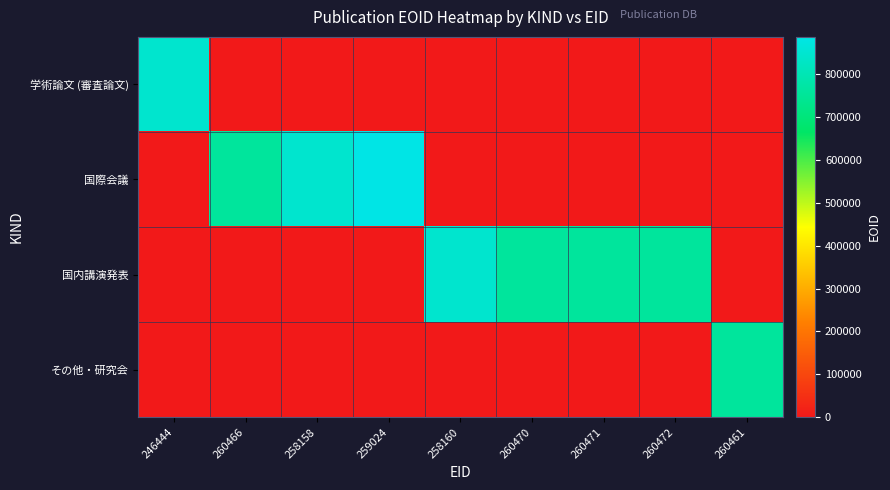

Reading left to right, transcribe all the data shown in this chart.

学術論文 (審査論文): 246444=846422	260466=0	258158=0	259024=0	258160=0	260470=0	260471=0	260472=0	260461=0
国際会議: 246444=0	260466=760423	258158=847292	259024=887473	258160=0	260470=0	260471=0	260472=0	260461=0
国内講演発表: 246444=0	260466=0	258158=0	259024=0	258160=847293	260470=759646	260471=759645	260472=760420	260461=0
その他・研究会: 246444=0	260466=0	258158=0	259024=0	258160=0	260470=0	260471=0	260472=0	260461=759227